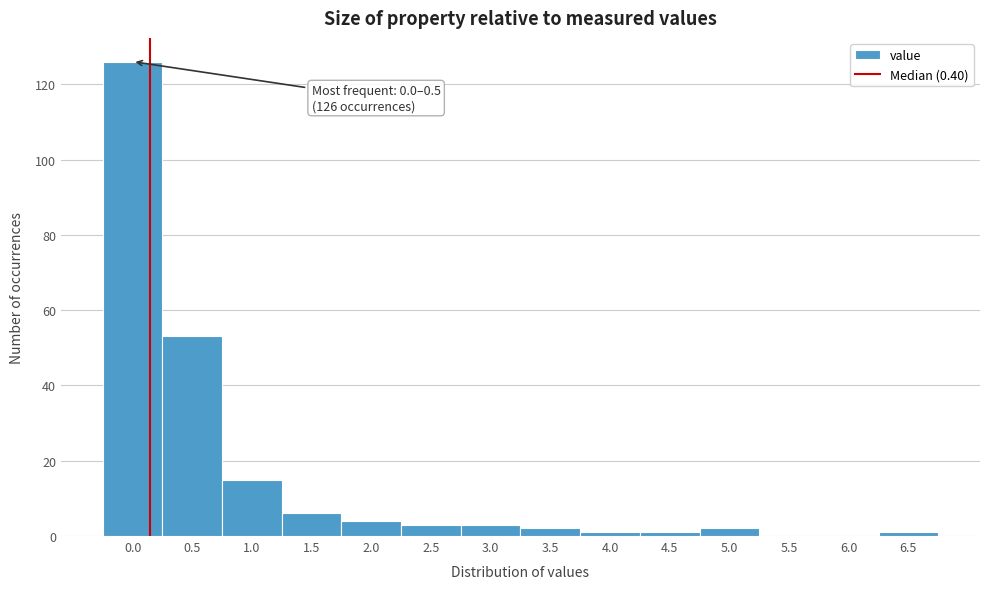

Reading right to left, what are all the values shown in this chart?

6.5=1	6.0=0	5.5=0	5.0=2	4.5=1	4.0=1	3.5=2	3.0=3	2.5=3	2.0=4	1.5=6	1.0=15	0.5=53	0.0=126